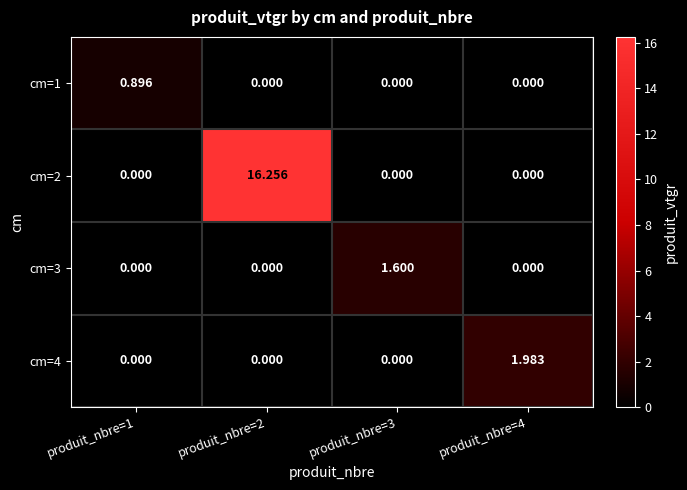

Count the number of categories in the chart.

4